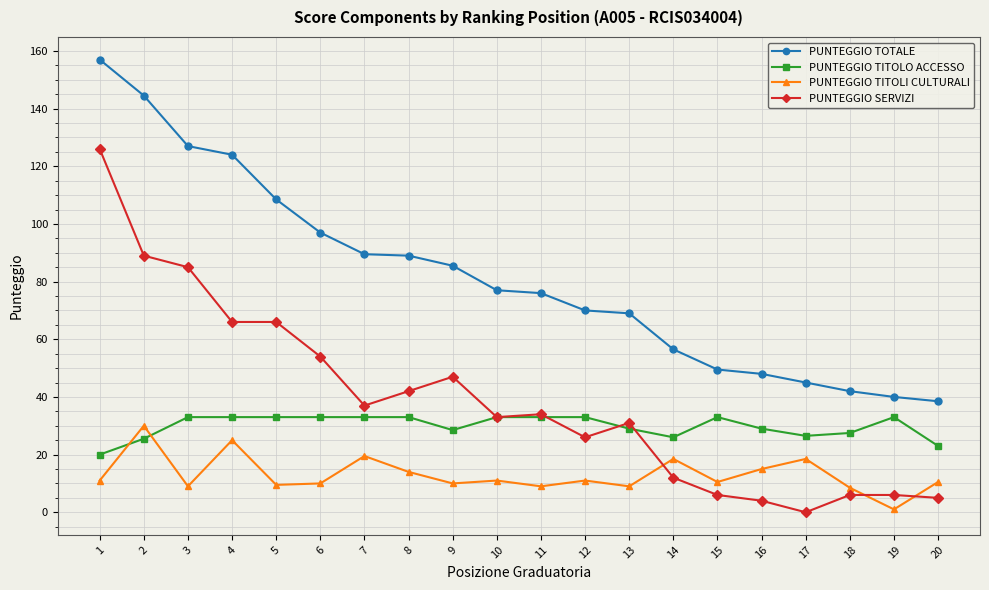

Which series changed the most between 1 and 5?

PUNTEGGIO SERVIZI